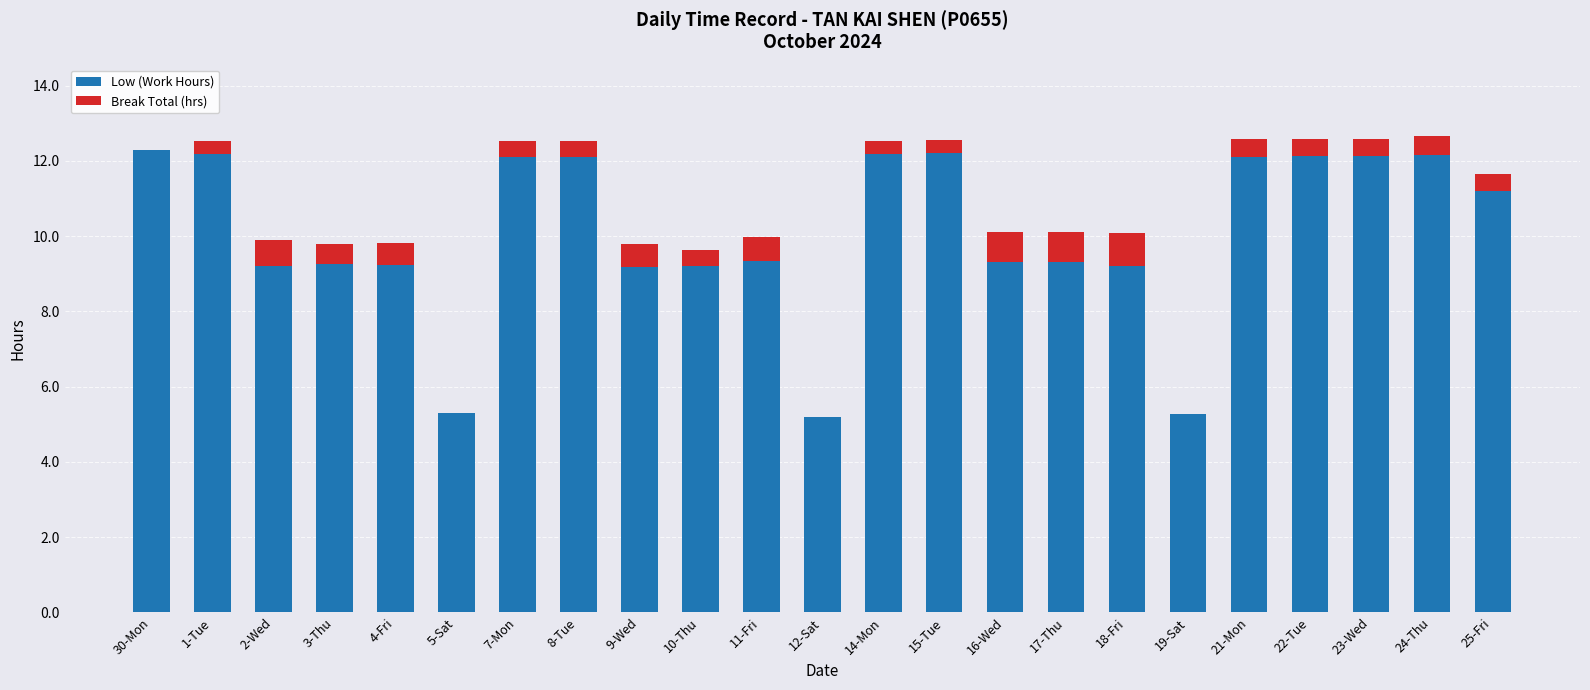

Where does the Low (Work Hours) series first go above 9?

30-Mon